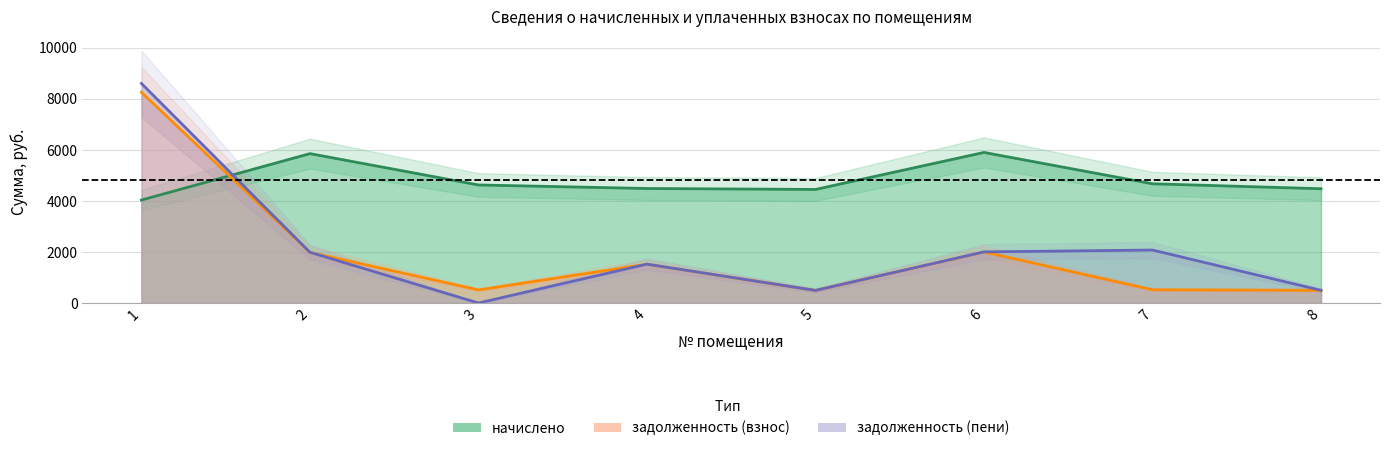

In задолженность (взнос), how many points are lower than both neighbors (excluding endpoints)?

2